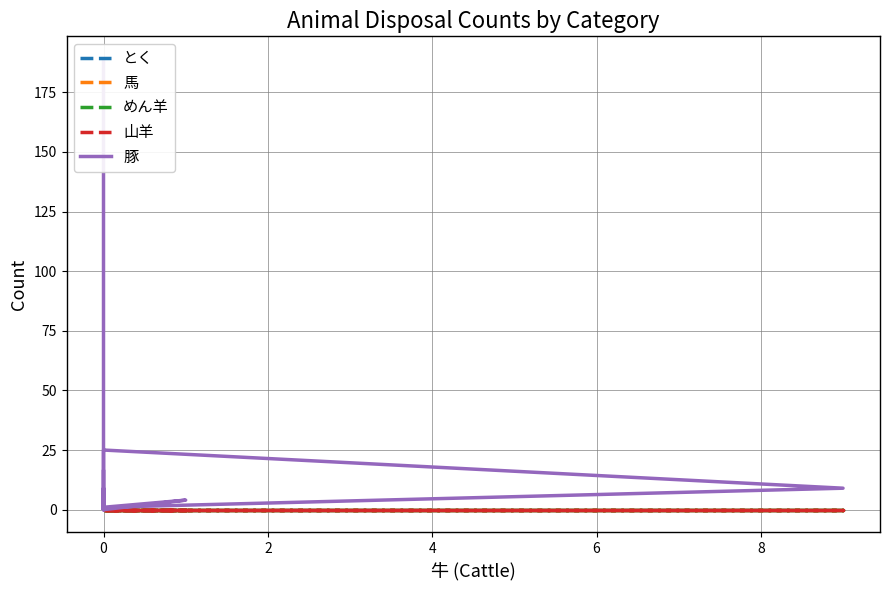

What is the label of the 15th point from the left?

14